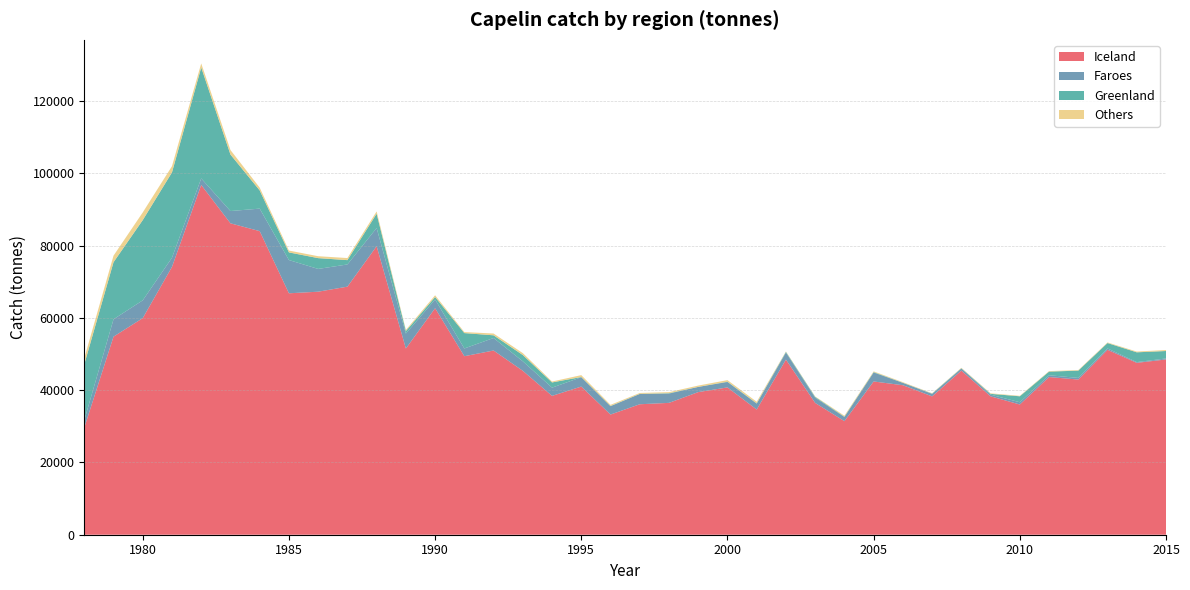

Reading left to right, extract all data points from this chart.

Iceland: 29625	54805	59931	74107	96772	86164	83999	66801	67242	68636	79834	51523	62677	49392	50968	45356	38417	40995	33249	36100	36481	39461	40758	34634	48454	36461	31421	42404	41363	38276	45414	38294	36030	43630	42937	51162	47560	48493
Faroes: 2039	4805	4920	2538	1810	3394	6228	9194	6300	6143	5020	4140	2407	2140	3460	2621	2274	2581	2316	2839	2565	1436	1498	1631	1941	1459	1139	2484	656	689	569	462	620	493	449	372	202	270
Greenland: 15477	15787	22203	23608	30692	15636	5040	2117	2988	1196	3964	685	687	4255	746	1738	1443	62	59	37	109	7	89	93	189	215	107	115	34	83	80	224	1653	1005	2017	1499	2706	2070
Others: 1675	1811	2121	1721	1127	1248	767	511	530	576	638	329	479	285	496	534	252	521	309	242	290	363	429	433	116	116	265	189	158	88	122	148	126	143	152	168	209	276